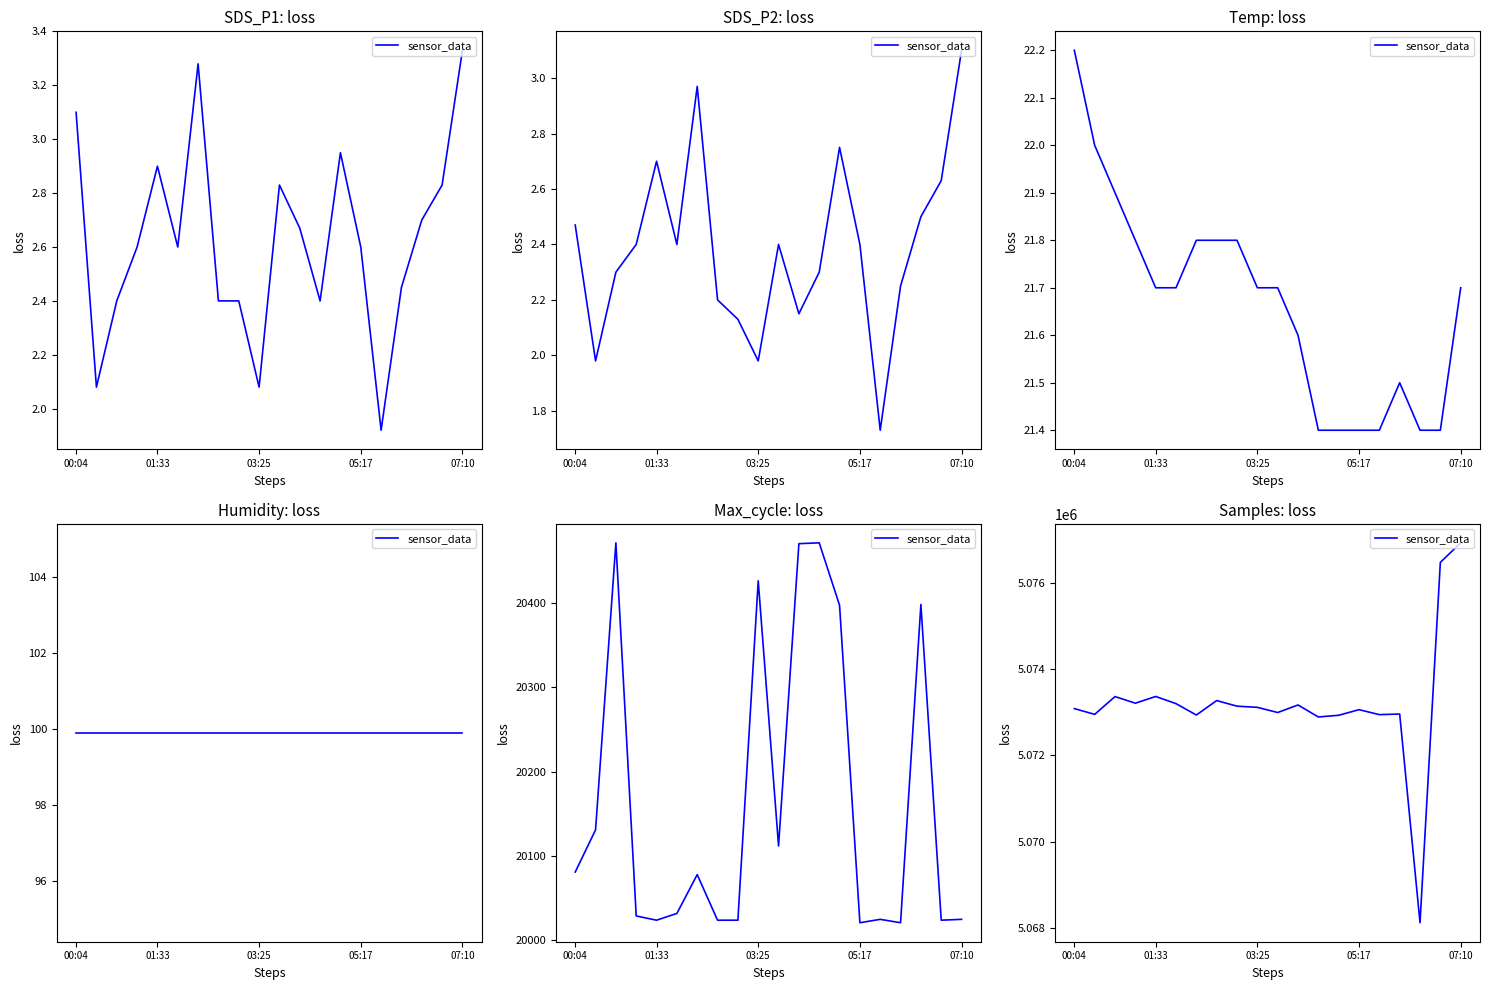

What is the average value?

5073202